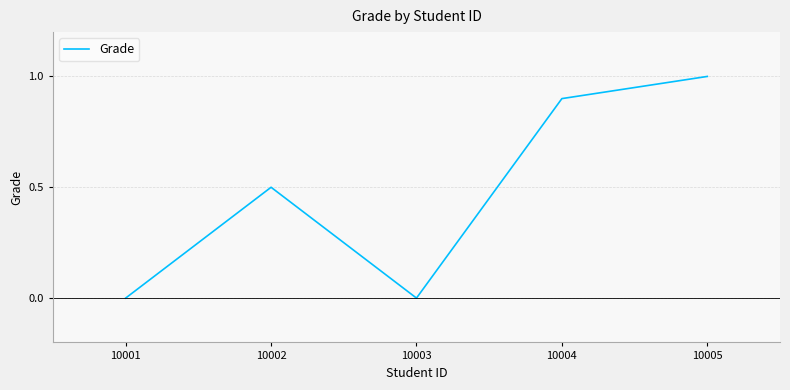

What is the difference between the maximum and second lowest values?

1.0